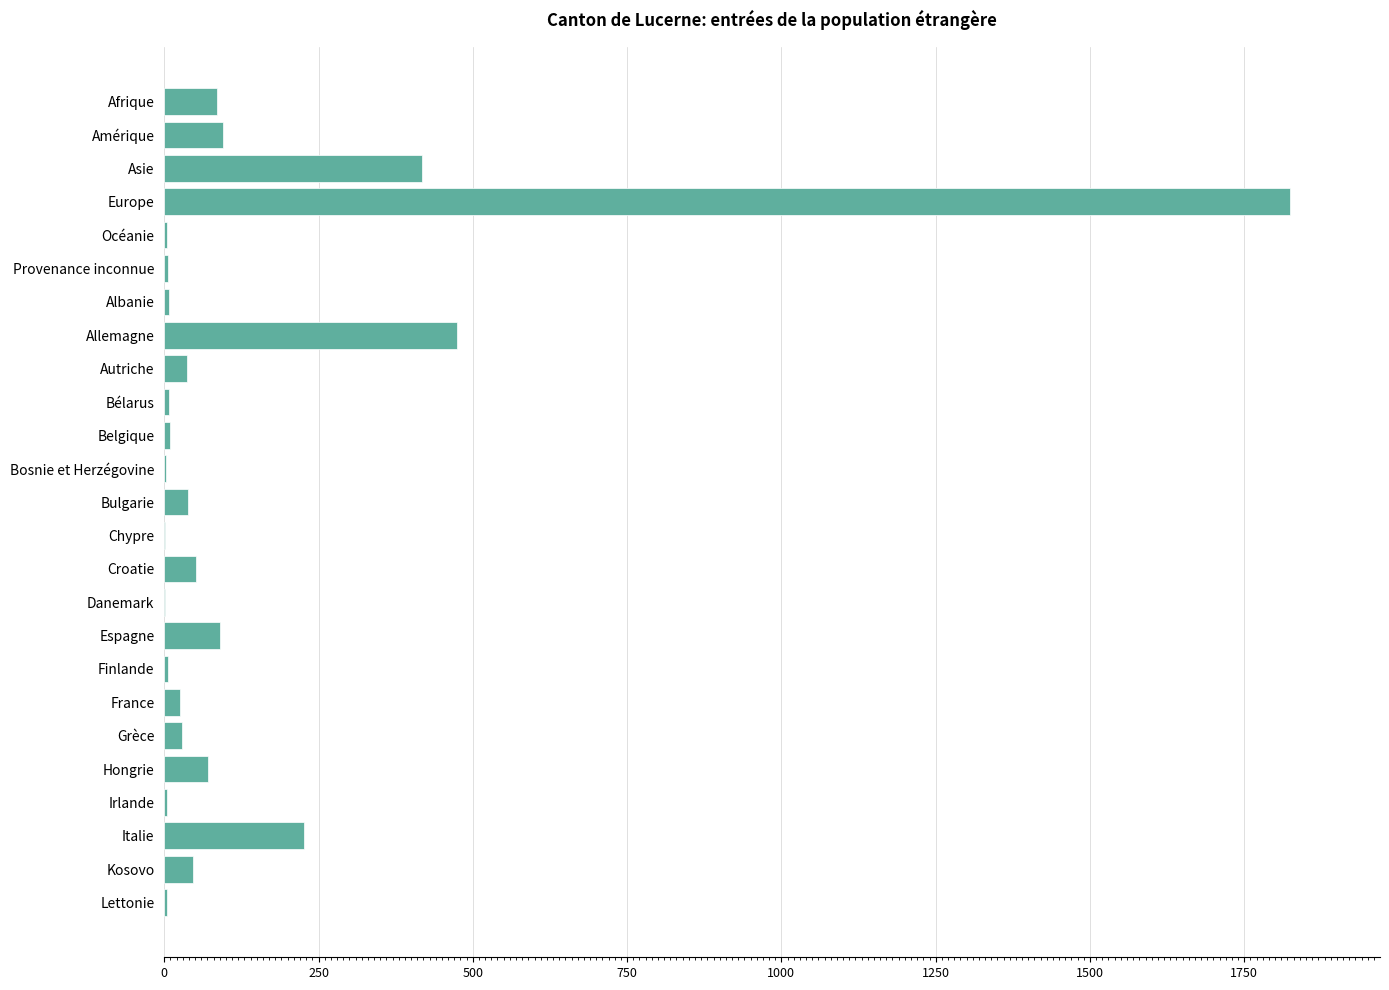

Where is the data nearest to the value 913?

Allemagne